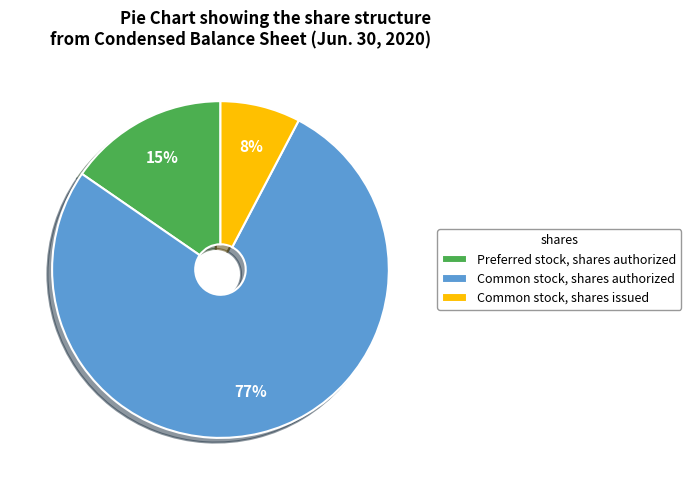

Which has a higher value, Common stock, shares issued or Preferred stock, shares authorized?

Preferred stock, shares authorized